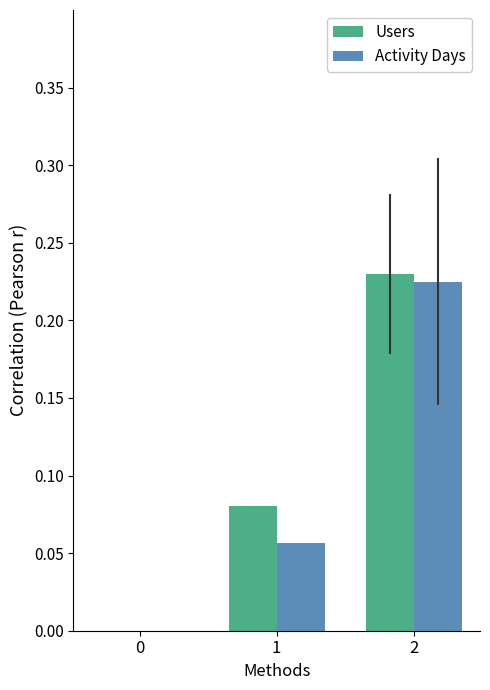

How many data points in Activity Days are above 0?

2